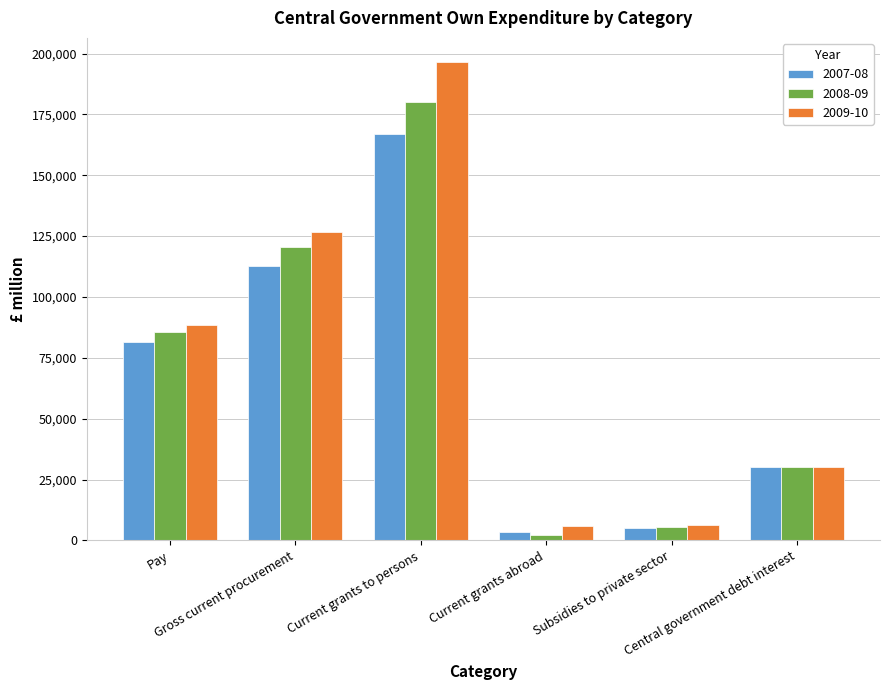

Rank the series at Gross current procurement from highest to lowest value.

2009-10, 2008-09, 2007-08